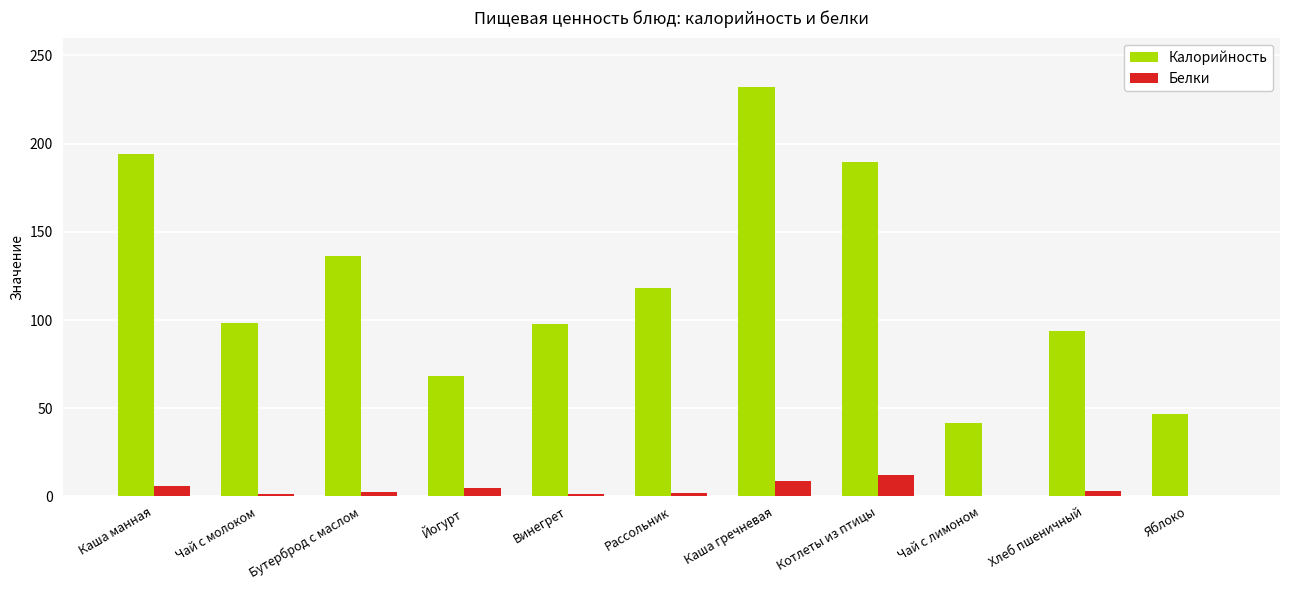

What is the sum of all Белки values?

44.0